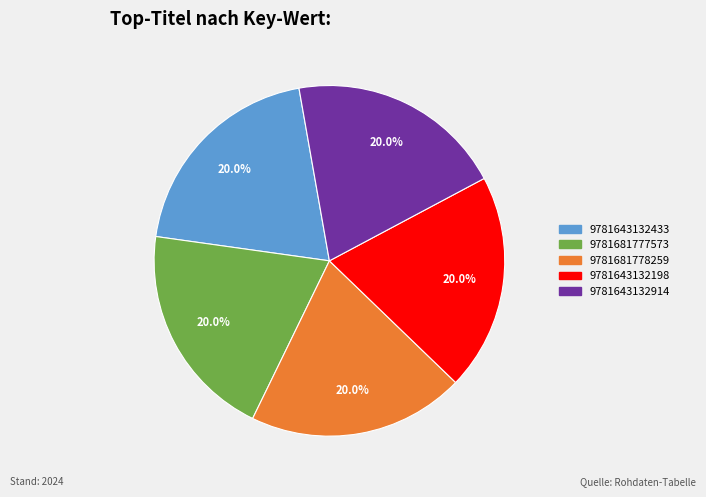

Does 9781643132198 account for over 50% of the chart?

No